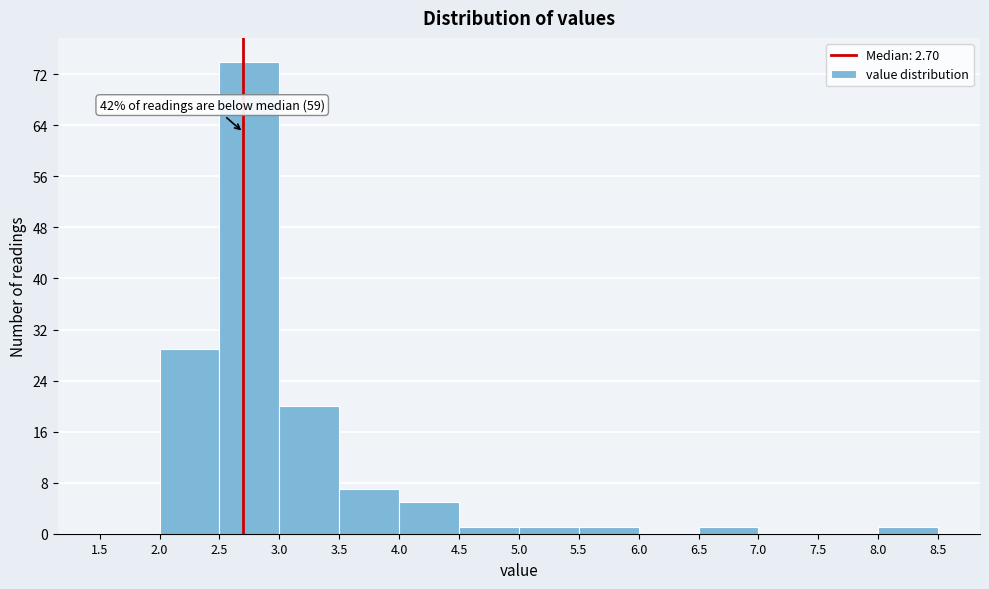

Which range on the x-axis has the tallest bar?

2.5 to 3.0